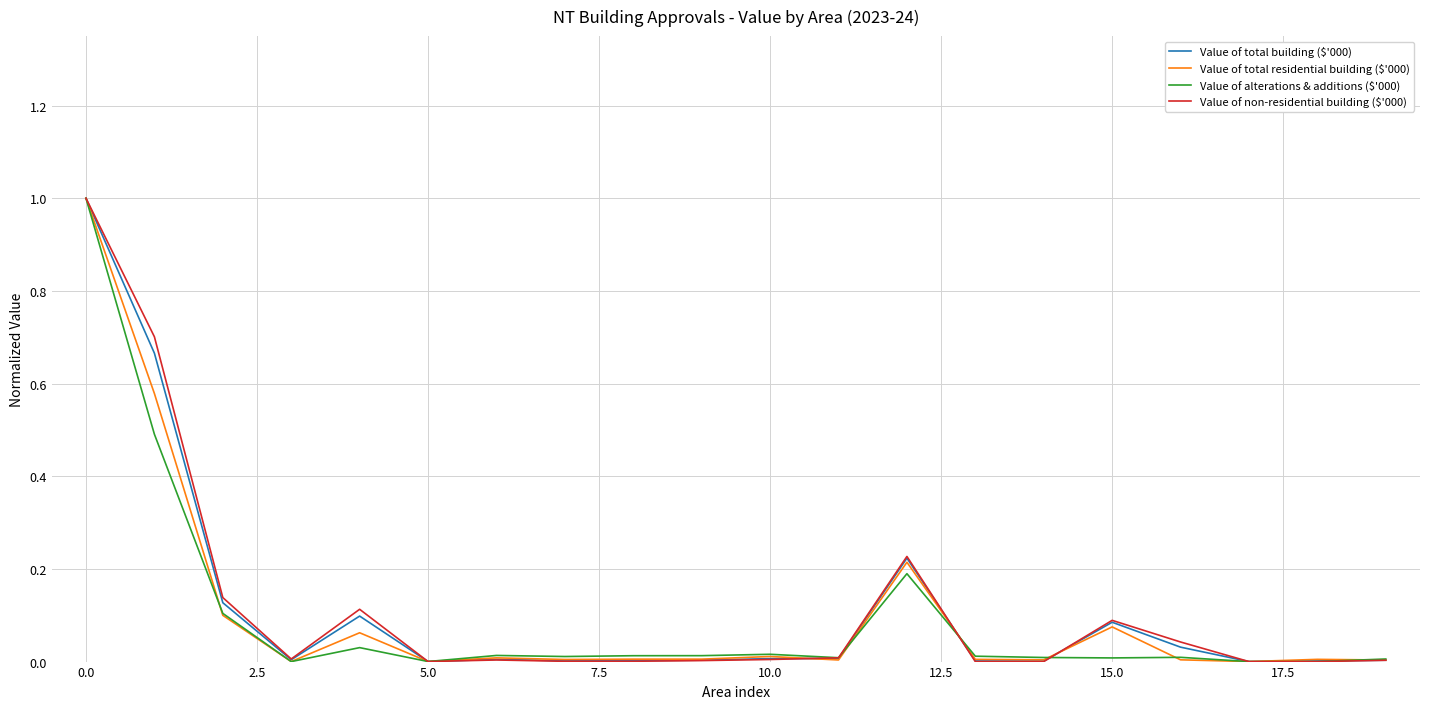

What is the maximum value shown in the chart?

1.0